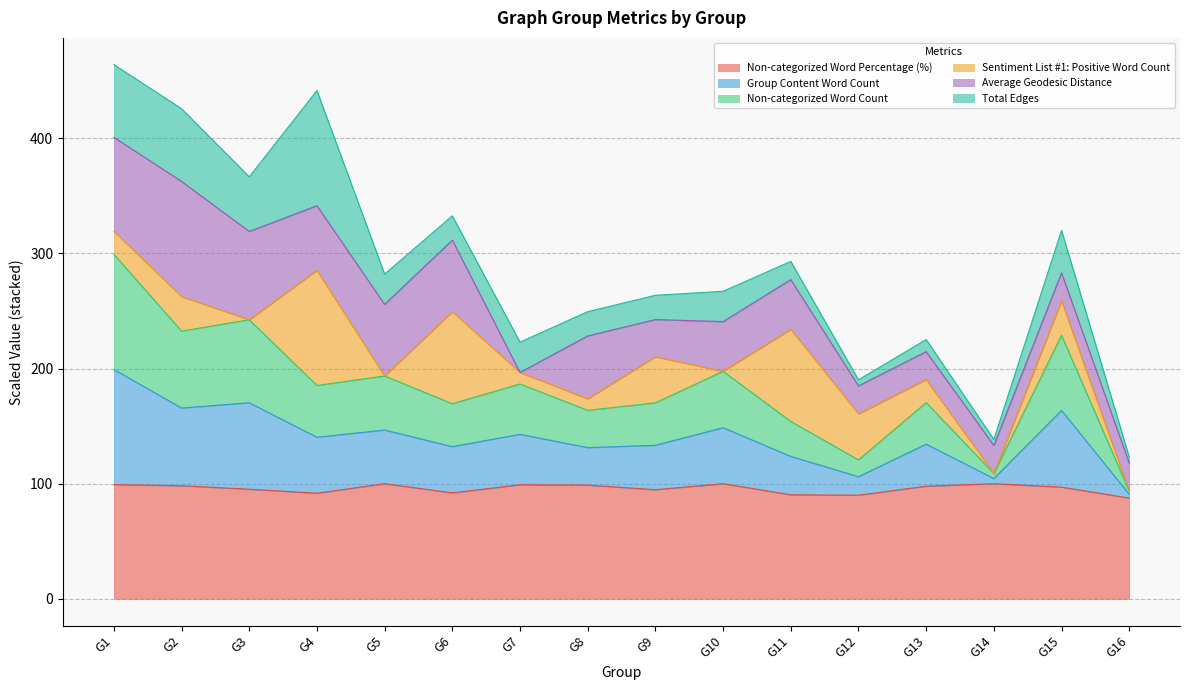

What is the lowest value of the Non-categorized Word Percentage (%) series?

87.5